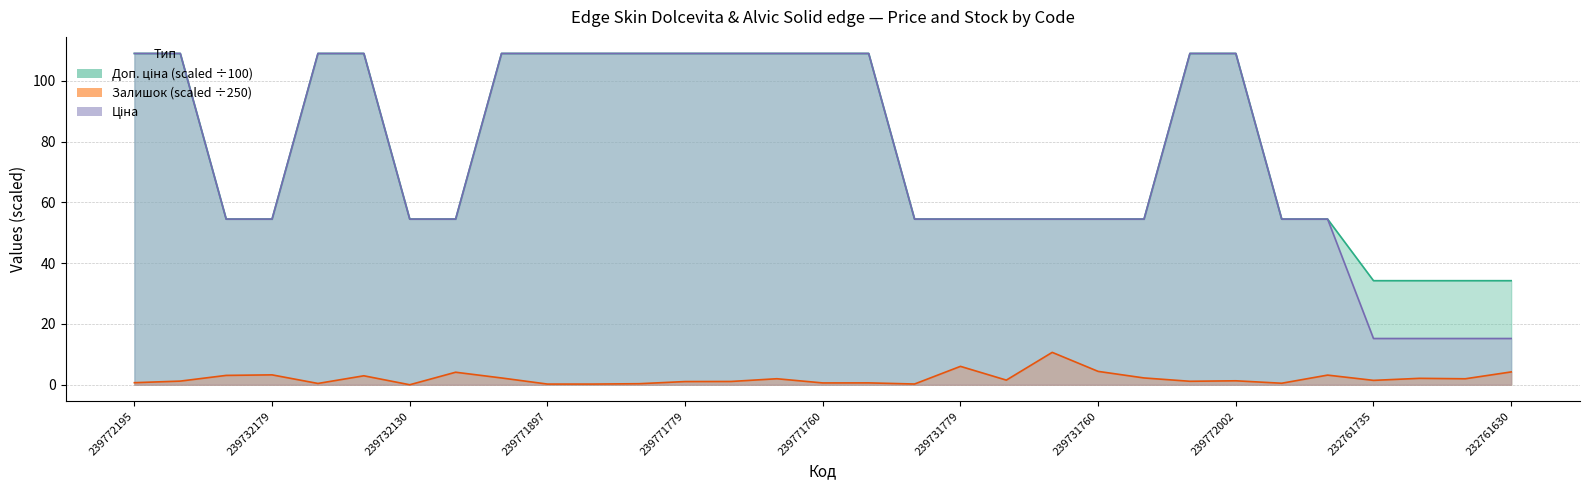

Which has a higher value, 239732179 or 239772003?

239772003